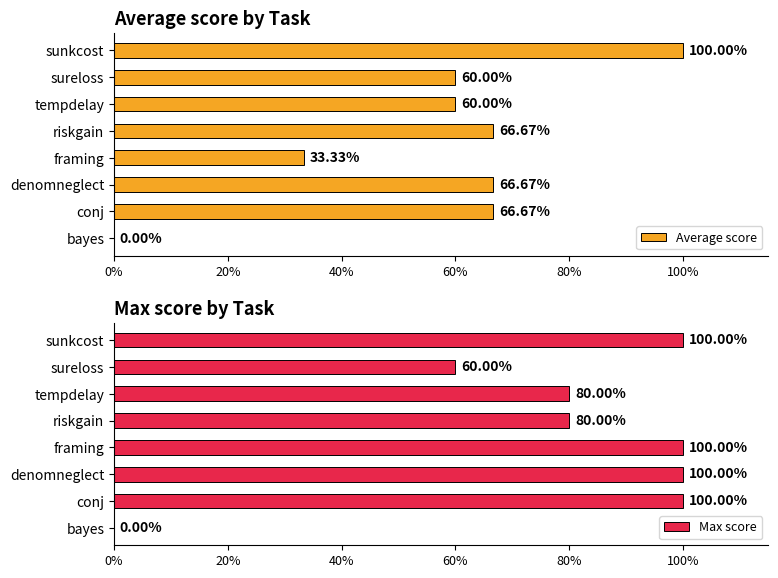

What is the label of the 5th bar from the right?

framing